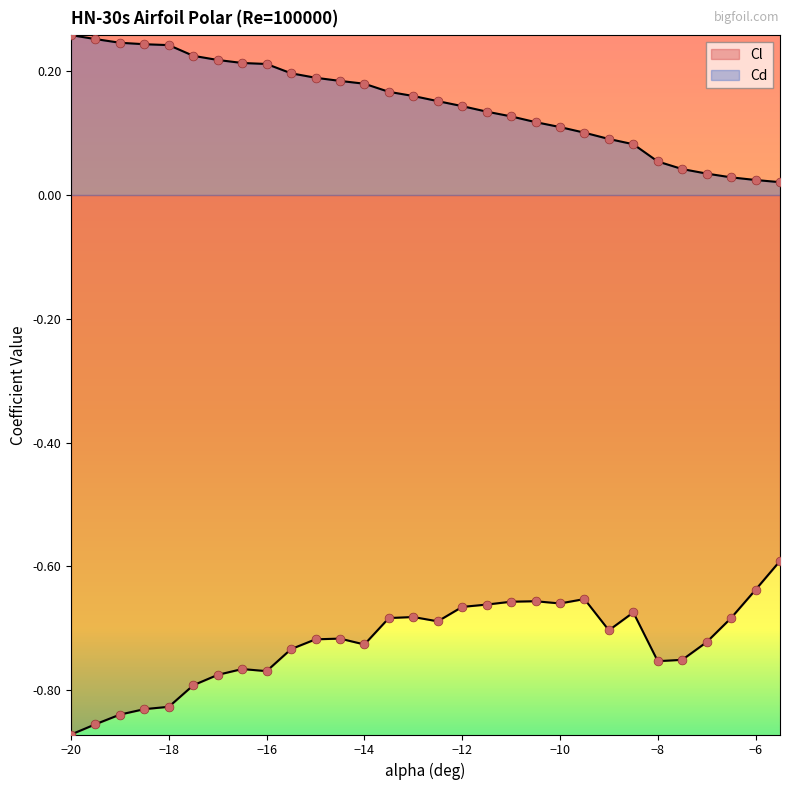

What are all the series names shown in the legend?

Cl, Cd